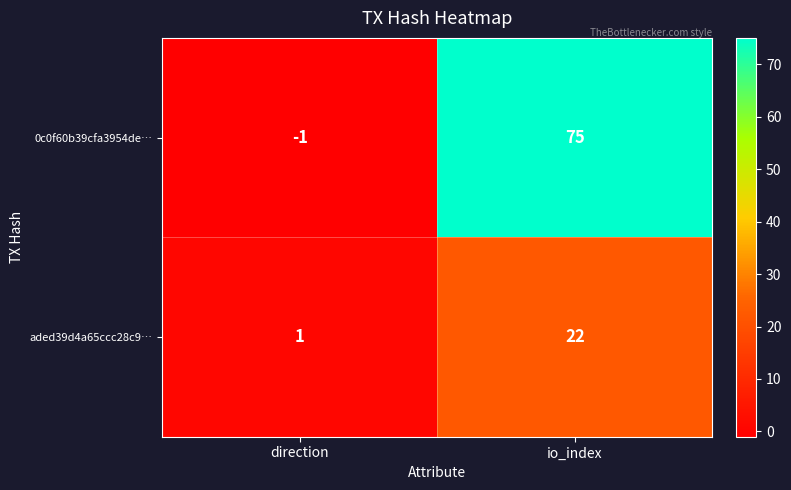

What is the average value of the aded39d4a65ccc28c9… series?

12